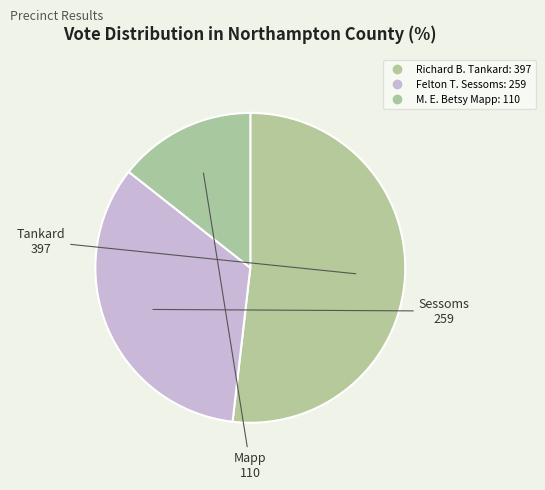

Which category has the smallest portion of the pie?

M. E. Betsy Mapp